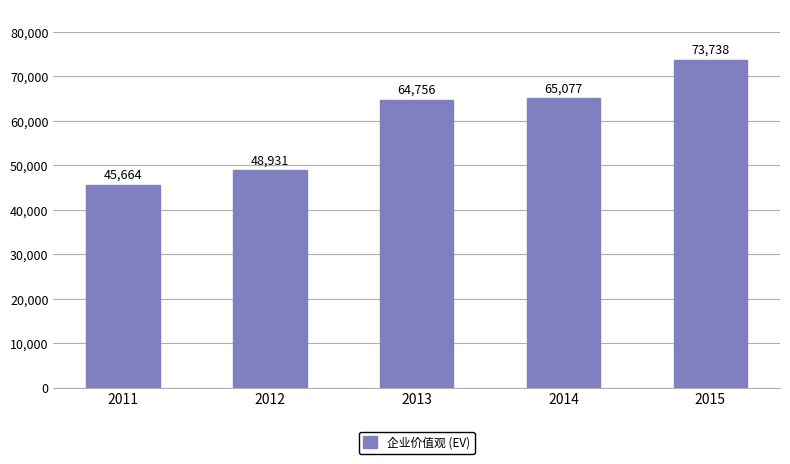

Rank the categories by value from lowest to highest.

2011, 2012, 2013, 2014, 2015